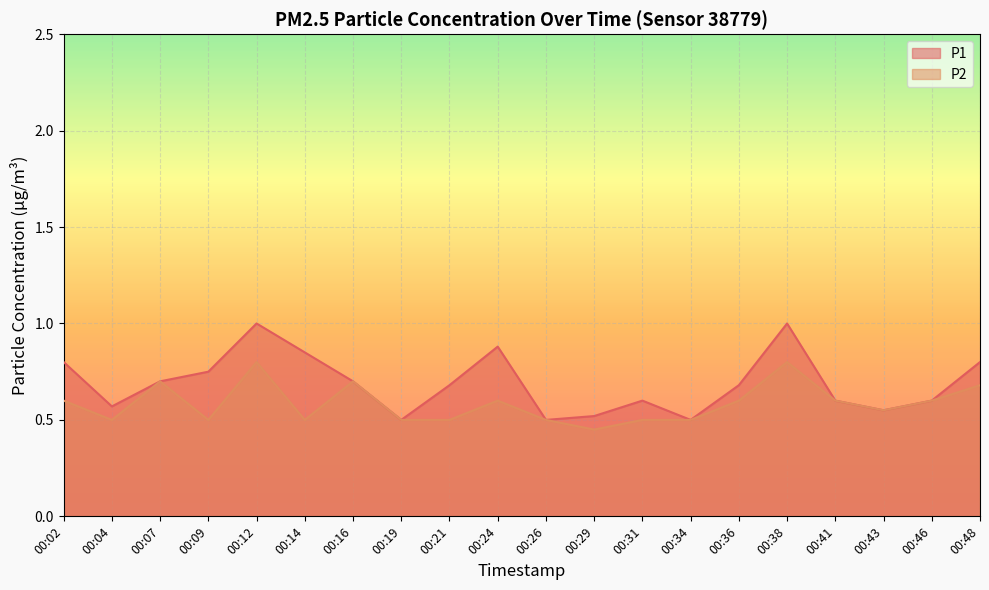

Which has a higher value, 00:02 or 00:43?

00:02